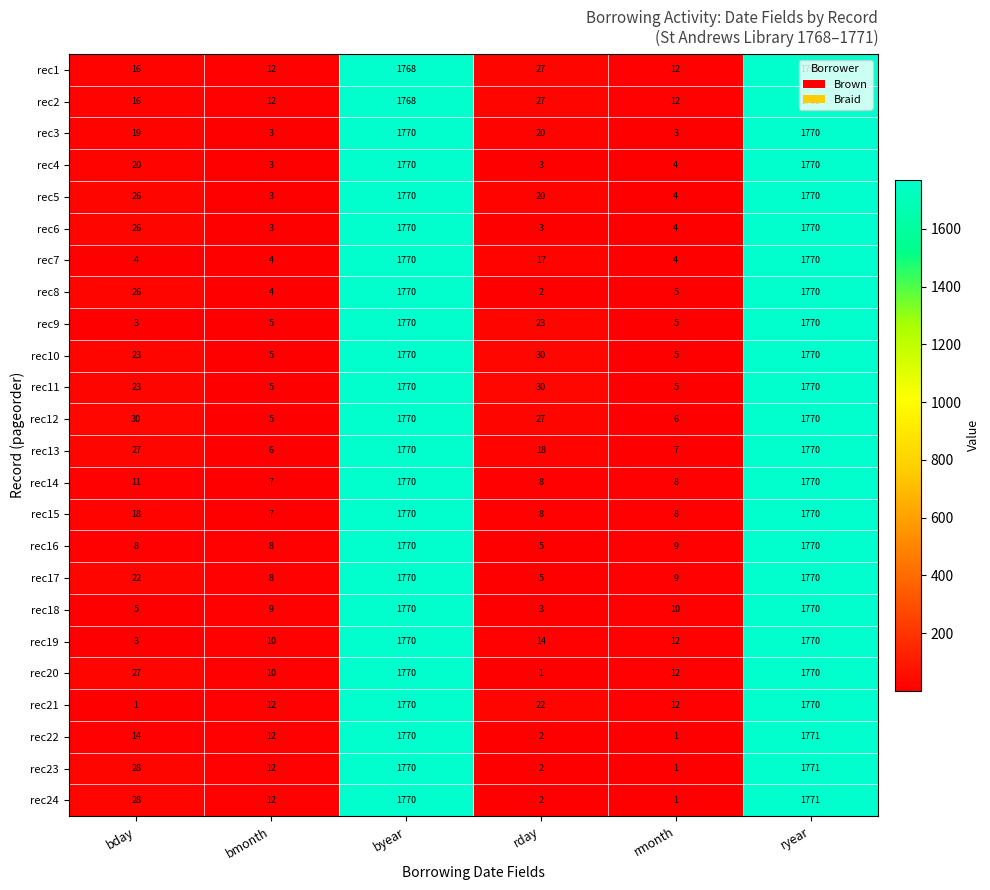

How many distinct data groups are displayed?

24